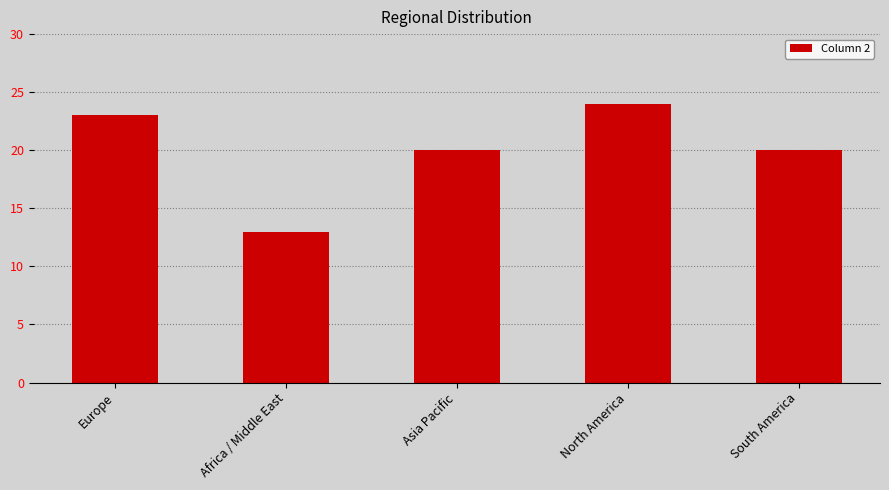

What value does the data have at Europe, to the nearest 10?

20